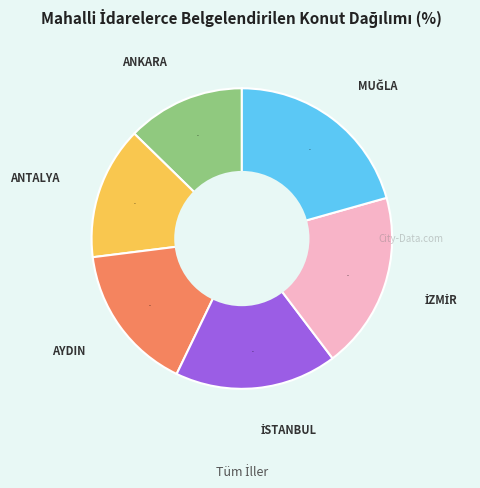

To the nearest percent, what percentage of the pie is ANKARA?

13%